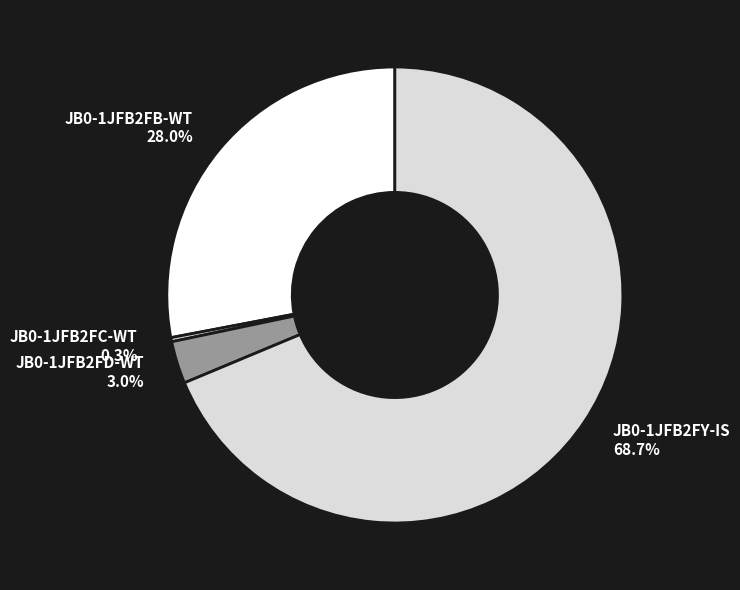

What is the majority slice?

JB0-1JFB2FY-IS